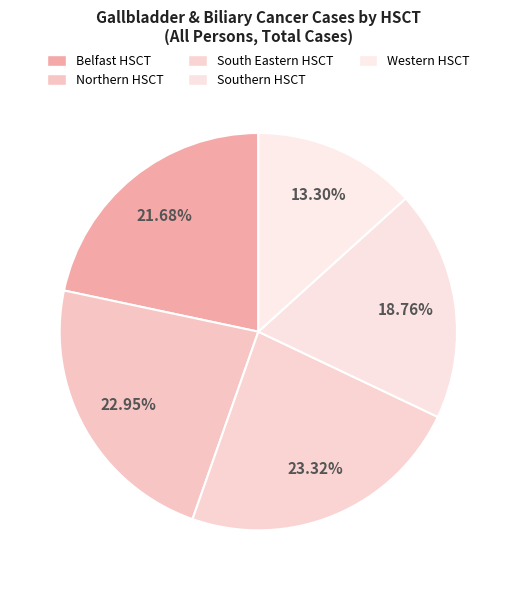

To the nearest percent, what is the difference between the largest and smallest slice percentages?

10%